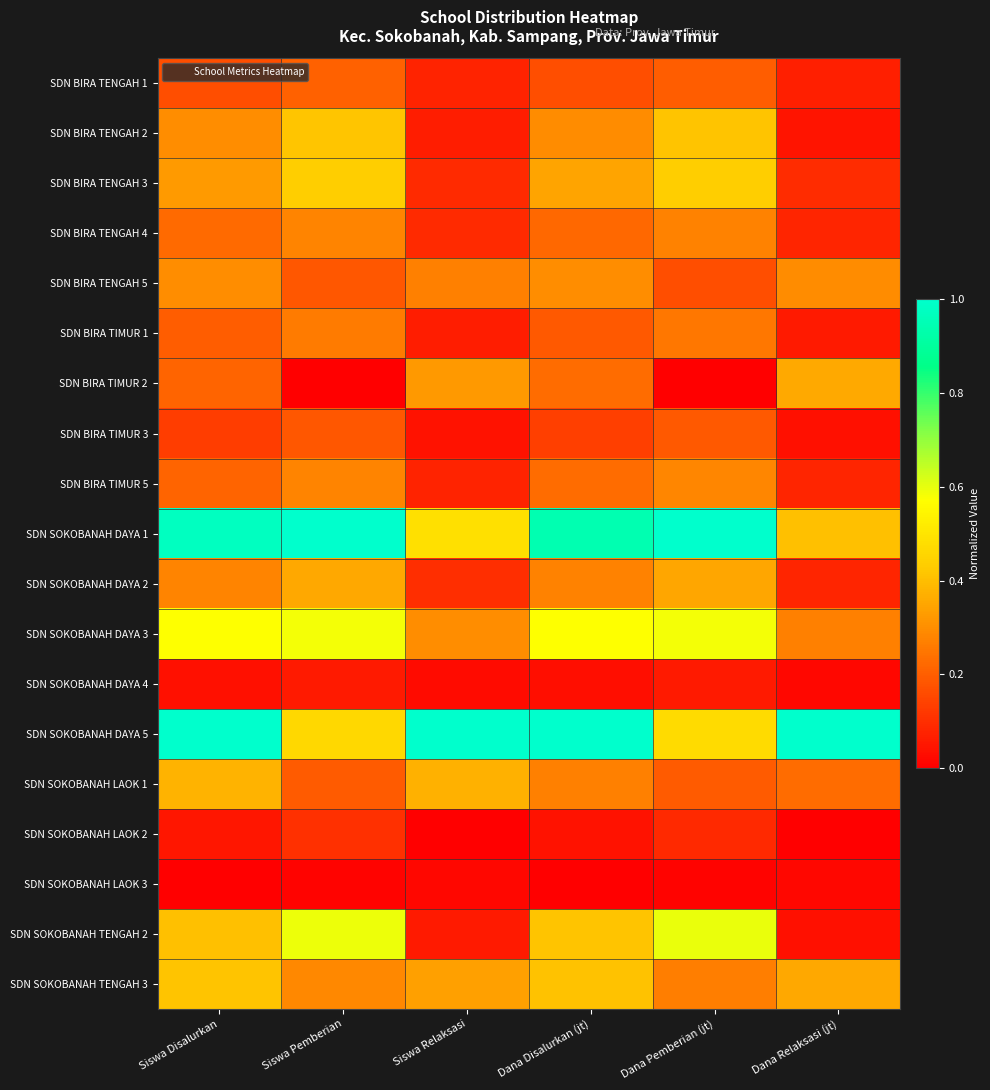

At how many categories does at least one series exceed 0?

6